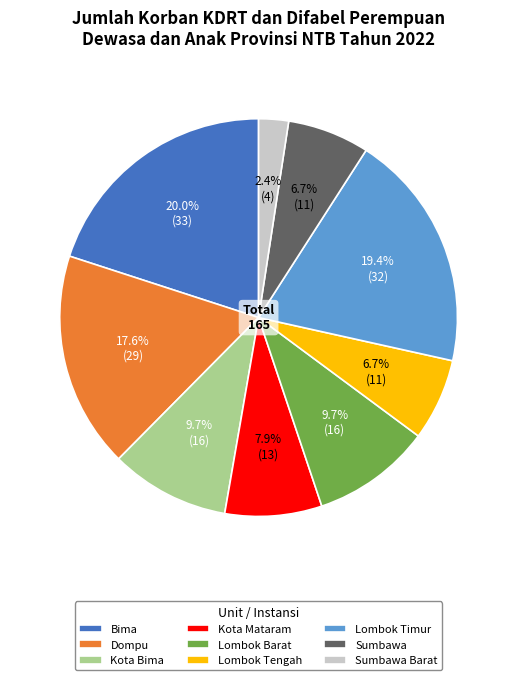

How many slices are in this pie chart?

9